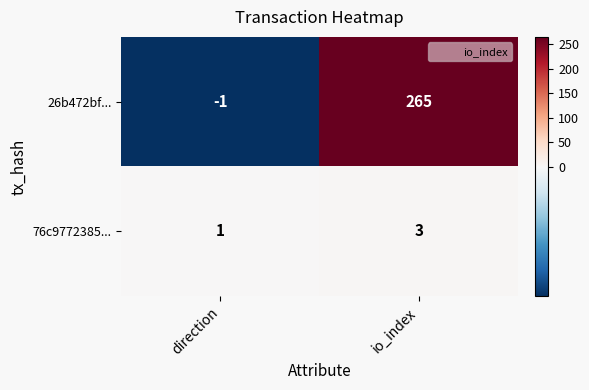

Read the 26b472bf... value at io_index.

265